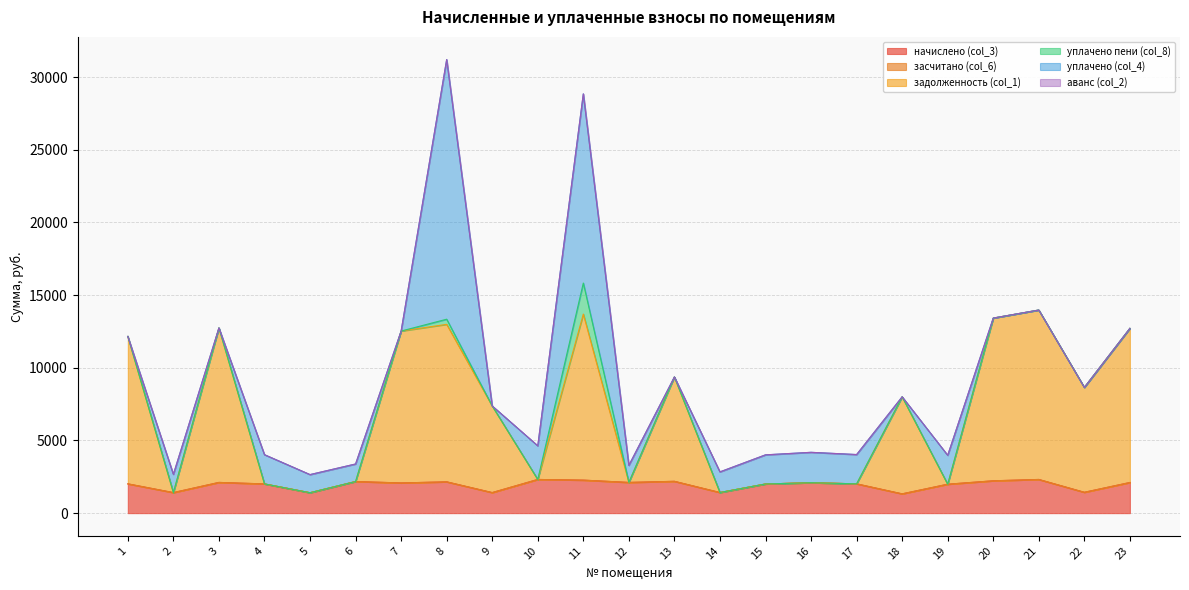

Which category has the lowest value in the начислено (col_3) series?

18